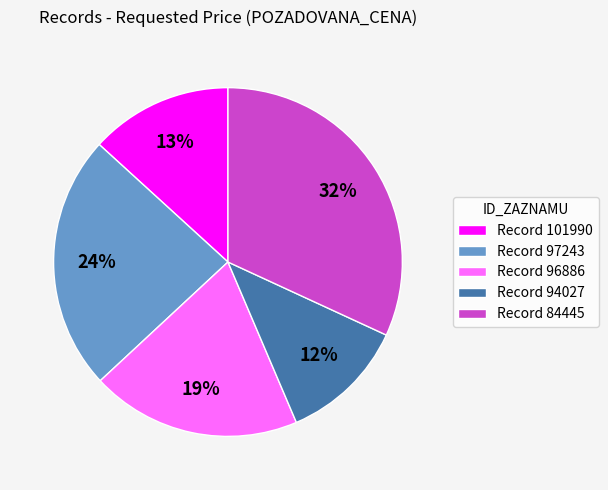

Does any single category account for the majority?

No